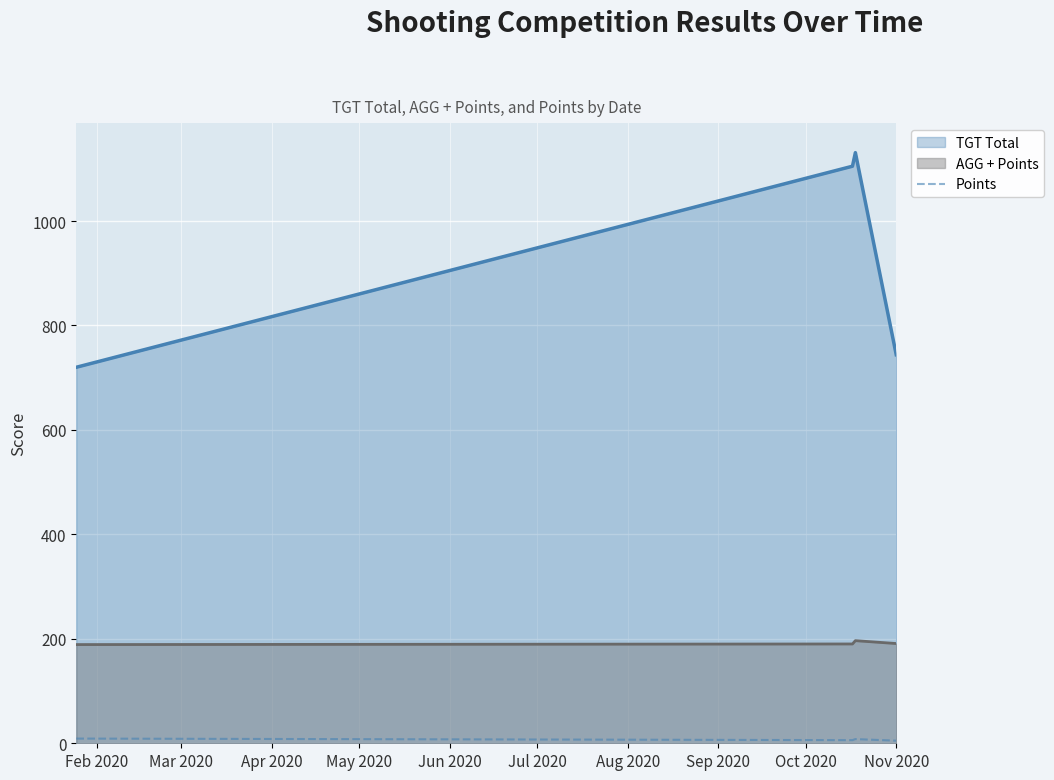

Which series has the largest total across all categories?

TGT Total